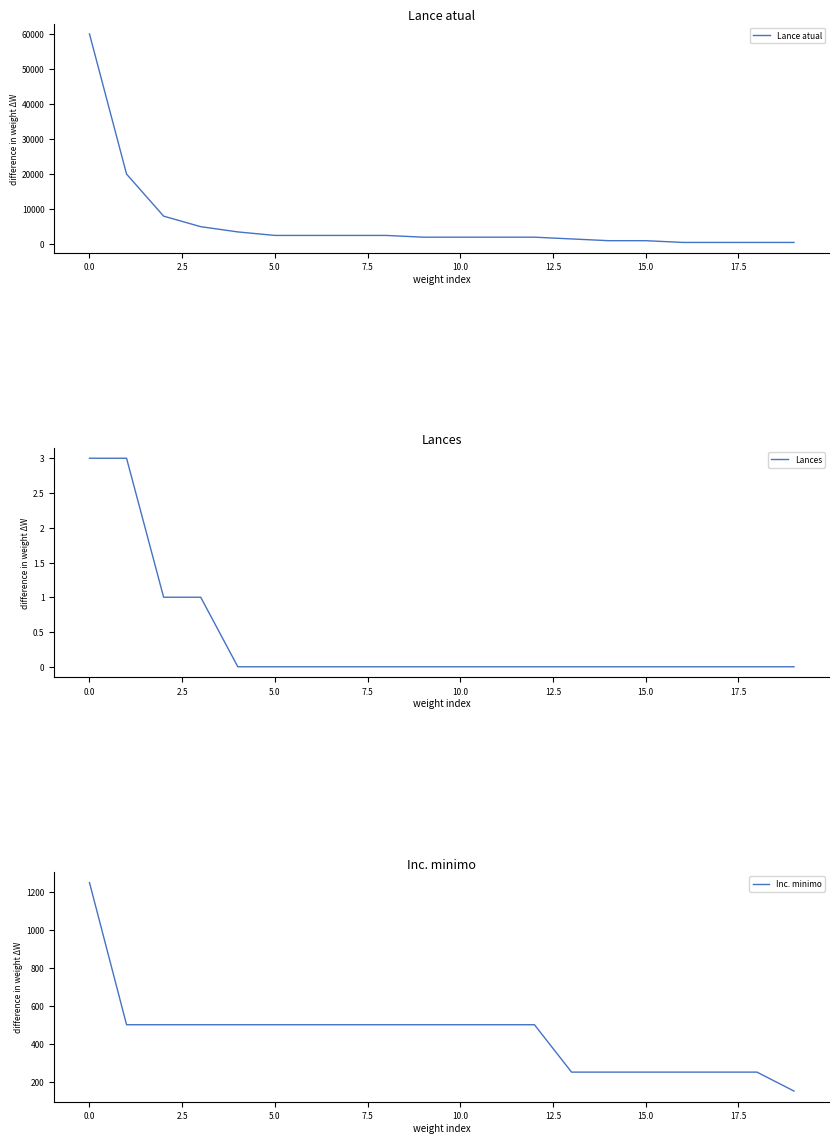

What is the highest value of the Lance atual series?

60000